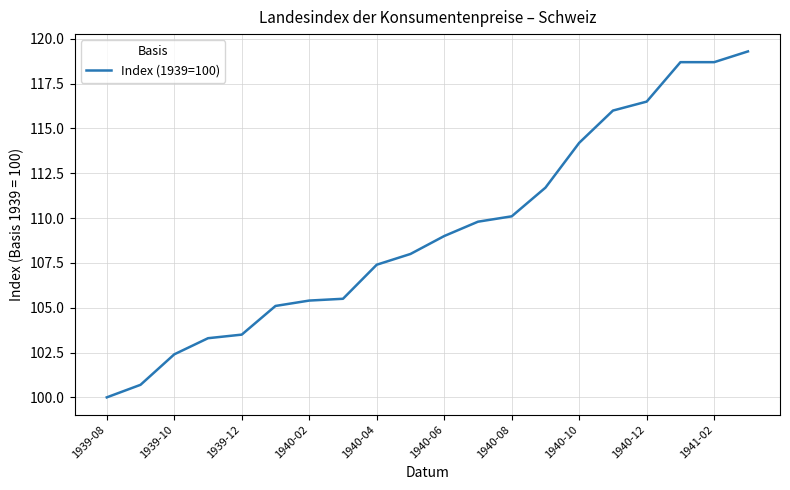

What is the smallest value displayed?

100.0